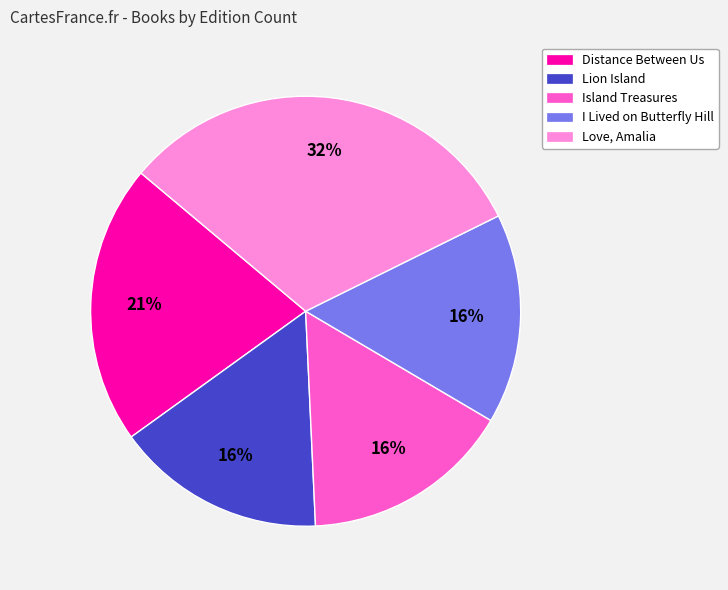

Which has a higher value, Love, Amalia or Island Treasures?

Love, Amalia